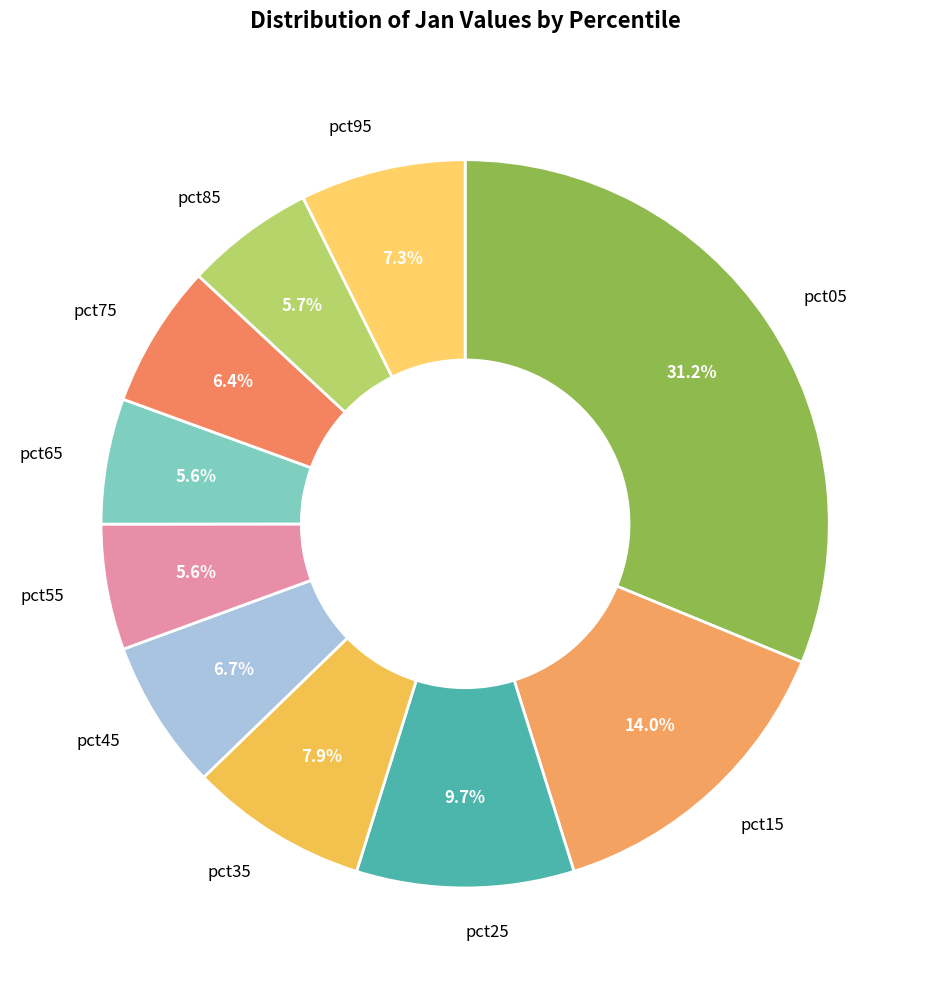

What percentage is the pct85 slice, to the nearest percent?

6%